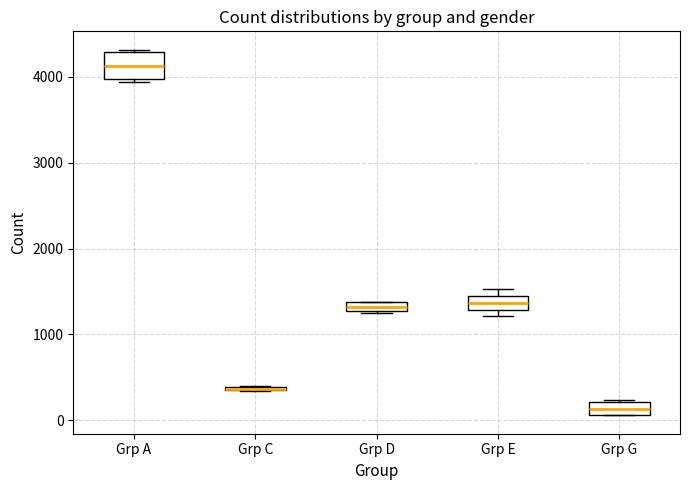

Comparing the boxes themselves (not the whiskers), which one is the tallest?

Grp A